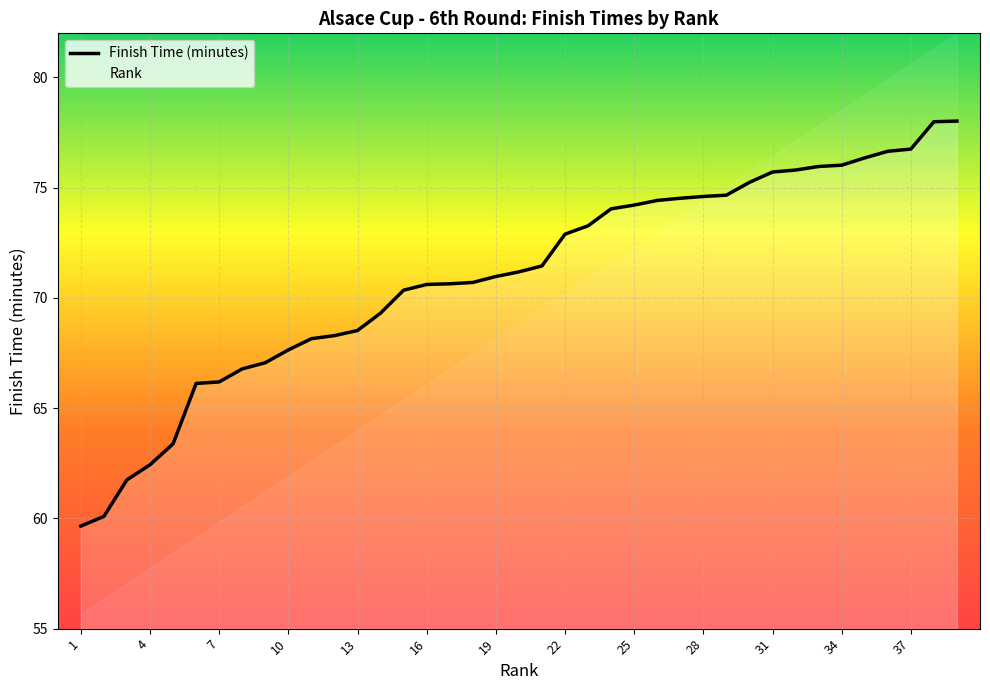

Reading left to right, extract all data points from this chart.

1=59.6	2=60.1	3=61.8	4=62.4	5=63.4	6=66.1	7=66.2	8=66.8	9=67.1	10=67.6	11=68.2	12=68.3	13=68.5	14=69.3	15=70.3	16=70.6	17=70.6	18=70.7	19=71.0	20=71.2	21=71.5	22=72.9	23=73.3	24=74.0	25=74.2	26=74.4	27=74.5	28=74.6	29=74.7	30=75.2	31=75.7	32=75.8	33=76.0	34=76.0	35=76.3	36=76.7	37=76.8	38=78.0	39=78.0